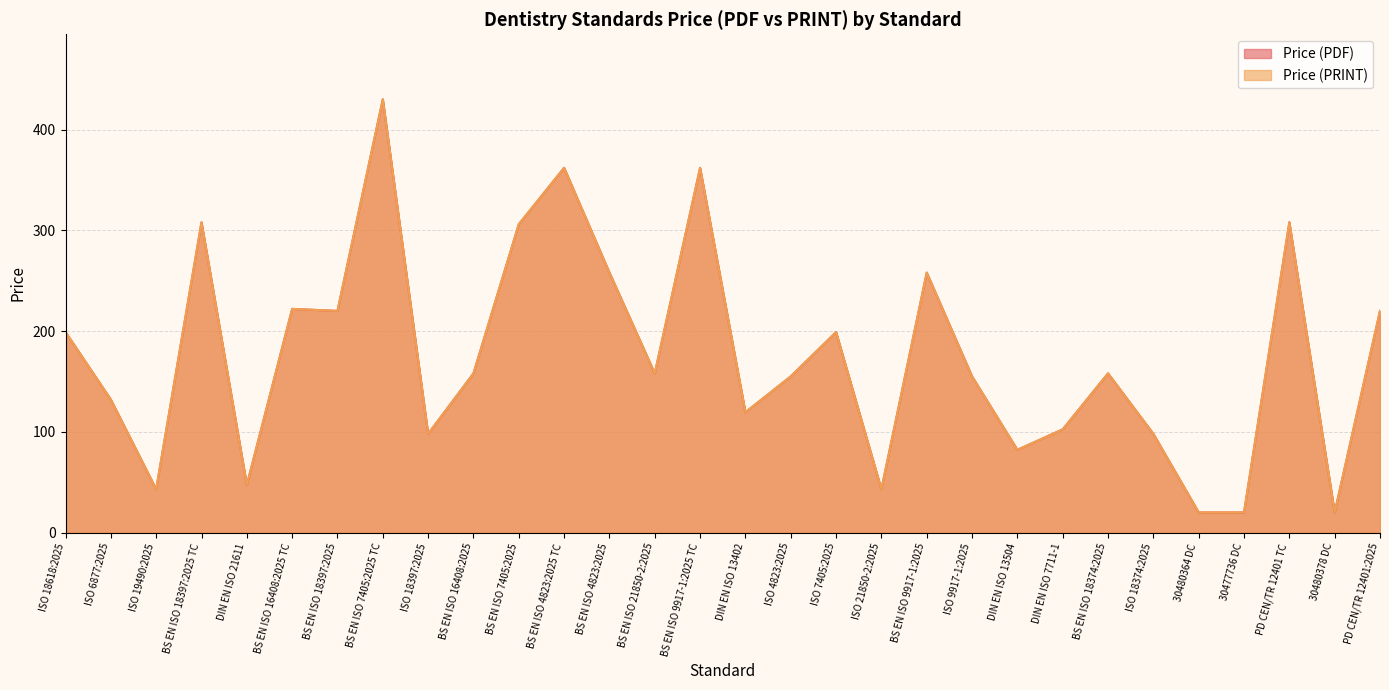

In Price (PRINT), how many points are lower than both neighbors (excluding endpoints)?

9